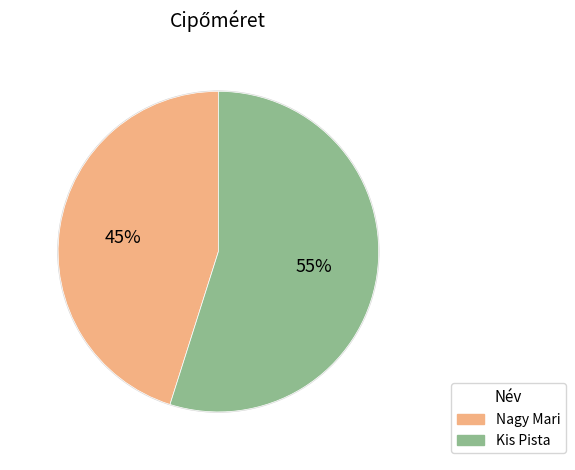

To the nearest percent, what is the difference between the largest and smallest slice percentages?

10%